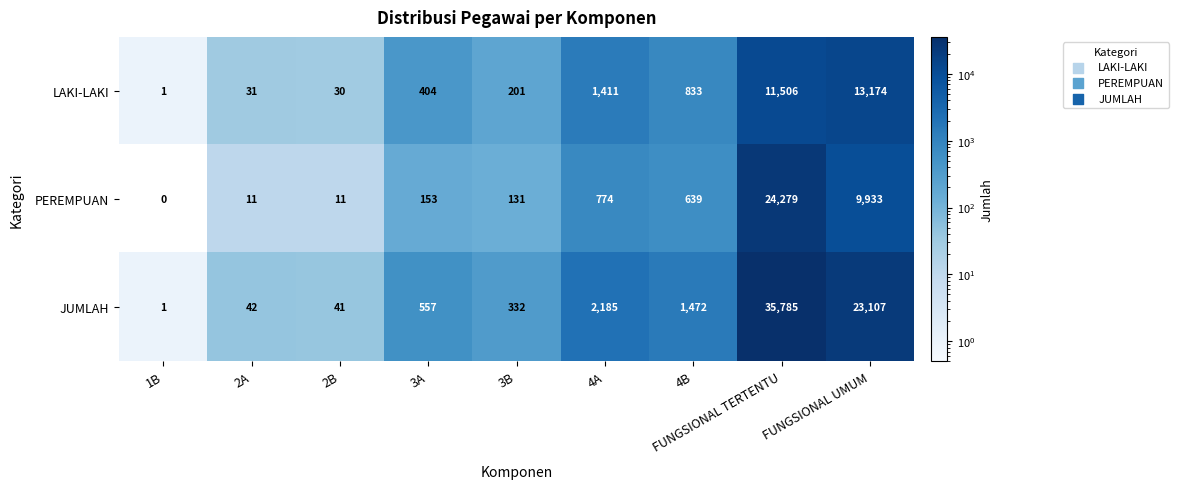

True or false: PEREMPUAN has a value of 11 at 2A.

True